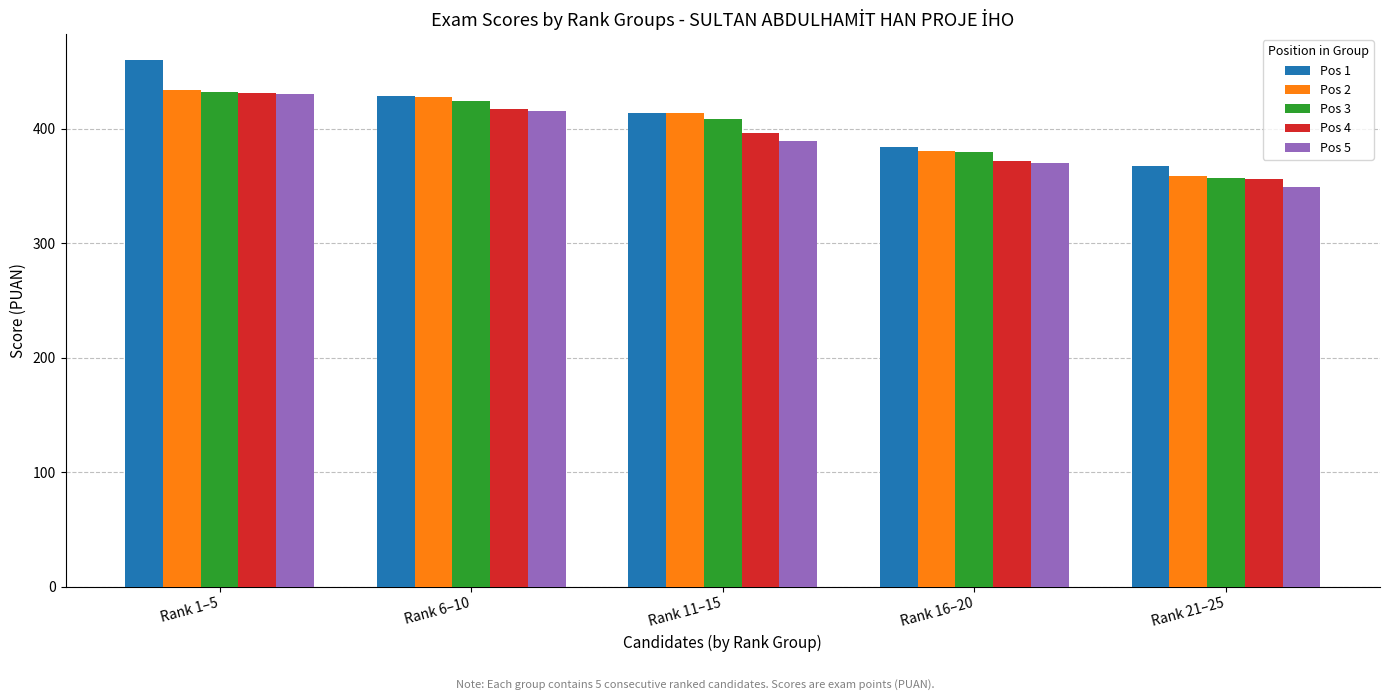

How many data points does each series have?

5